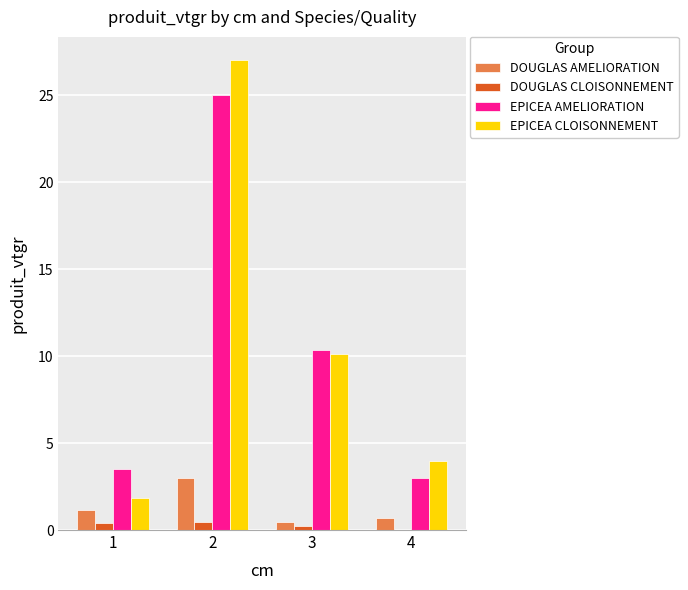

How many DOUGLAS AMELIORATION values are between 0 and 2?

3